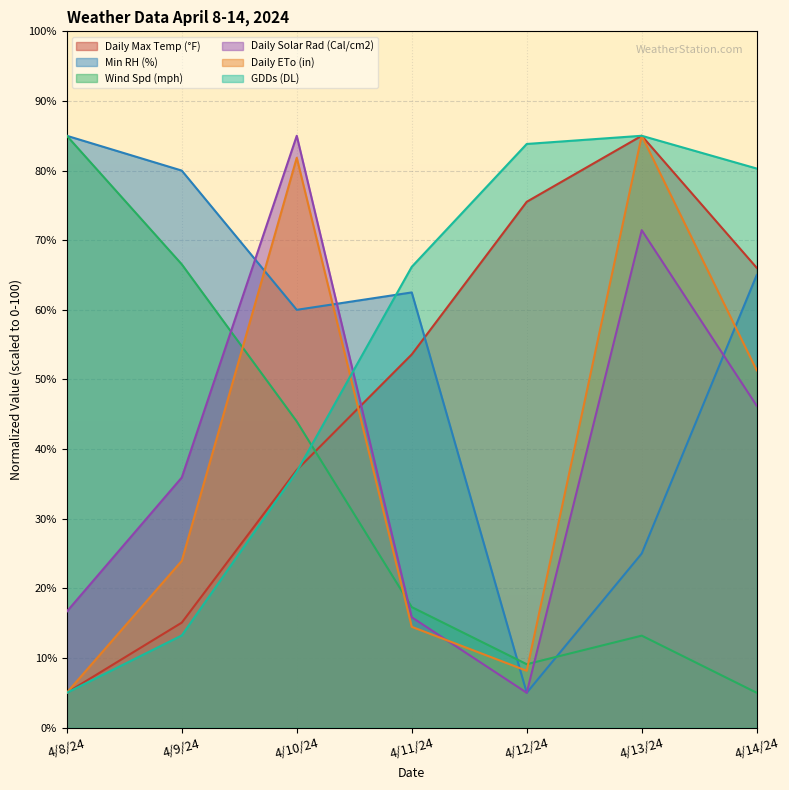

What is the smallest value displayed?

5.0